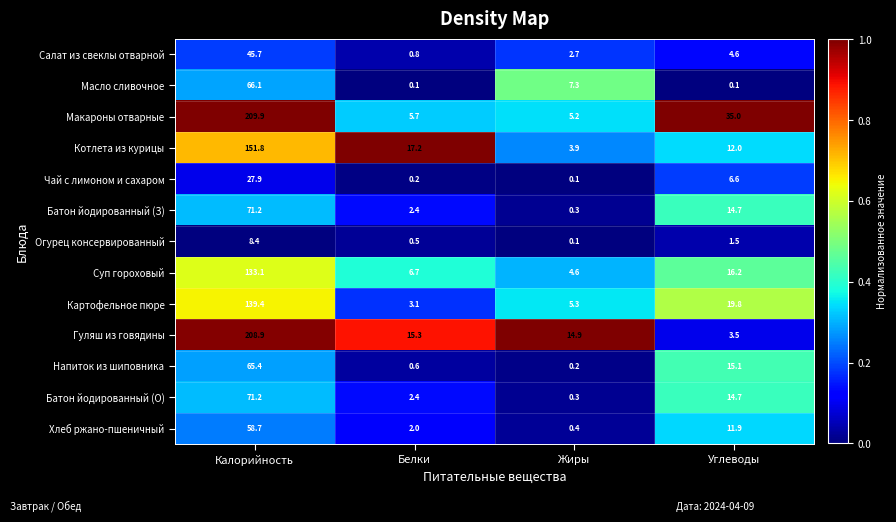

What is the difference between the maximum and minimum values in the Котлета из курицы series?

147.9